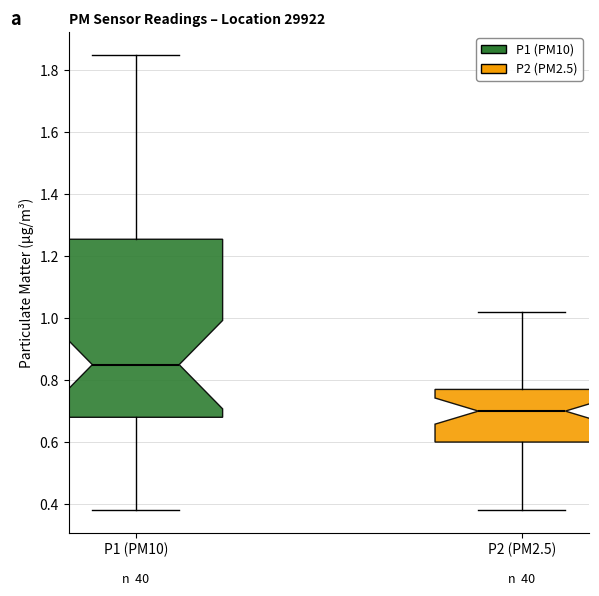

Reading left to right, read every box against the y-axis: the position of its median line, the range the box covers, and the ends of its whiskers. The values are not printed on the chart, so give them approximately, as read against the axis.

P1 (PM10): median 0.86, box 0.68 to 1.26, whiskers 0.38 to 1.86
P2 (PM2.5): median 0.70, box 0.60 to 0.78, whiskers 0.38 to 1.02